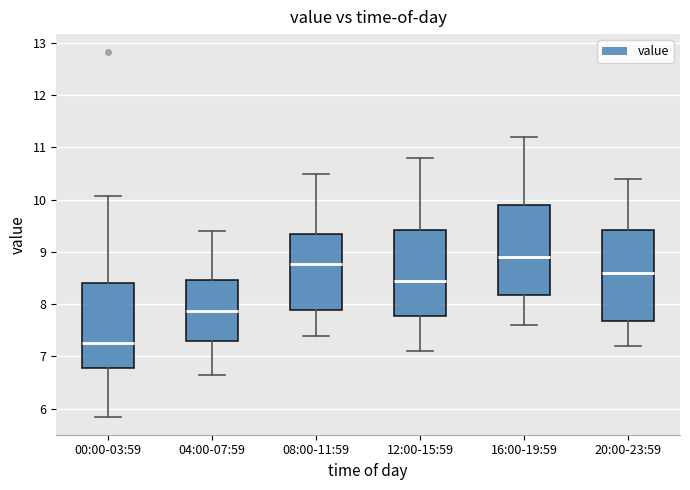

Reading left to right, transcribe this box plot: for each box, give where its median line is, the range the box spans, and where its two whiskers end, as read against the y-axis. The values are not printed on the chart, so give them approximately, as read against the axis.

00:00-03:59: median 7.3, box 6.8 to 8.4, whiskers 5.9 to 10.1
04:00-07:59: median 7.9, box 7.3 to 8.5, whiskers 6.7 to 9.4
08:00-11:59: median 8.8, box 7.9 to 9.4, whiskers 7.4 to 10.5
12:00-15:59: median 8.5, box 7.8 to 9.4, whiskers 7.1 to 10.8
16:00-19:59: median 8.9, box 8.2 to 9.9, whiskers 7.6 to 11.2
20:00-23:59: median 8.6, box 7.7 to 9.4, whiskers 7.2 to 10.4